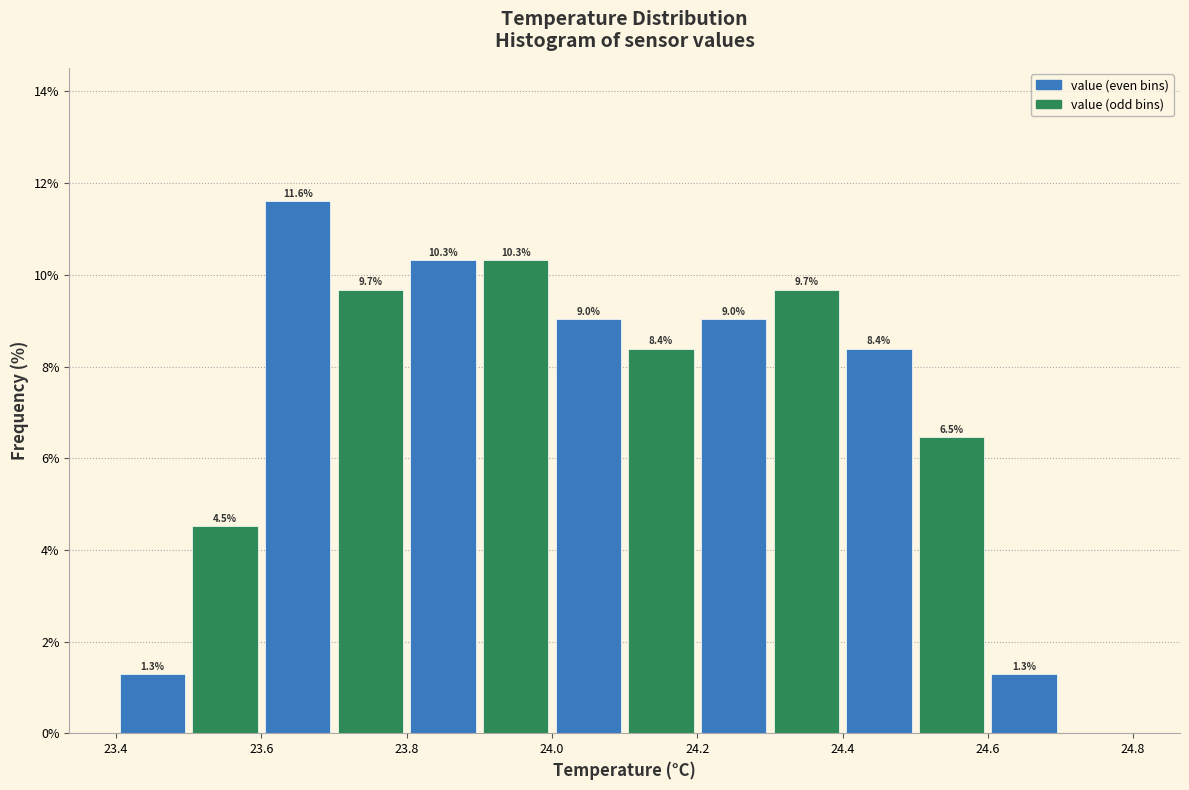

Which range on the x-axis has the tallest bar?

23.6 to 23.7